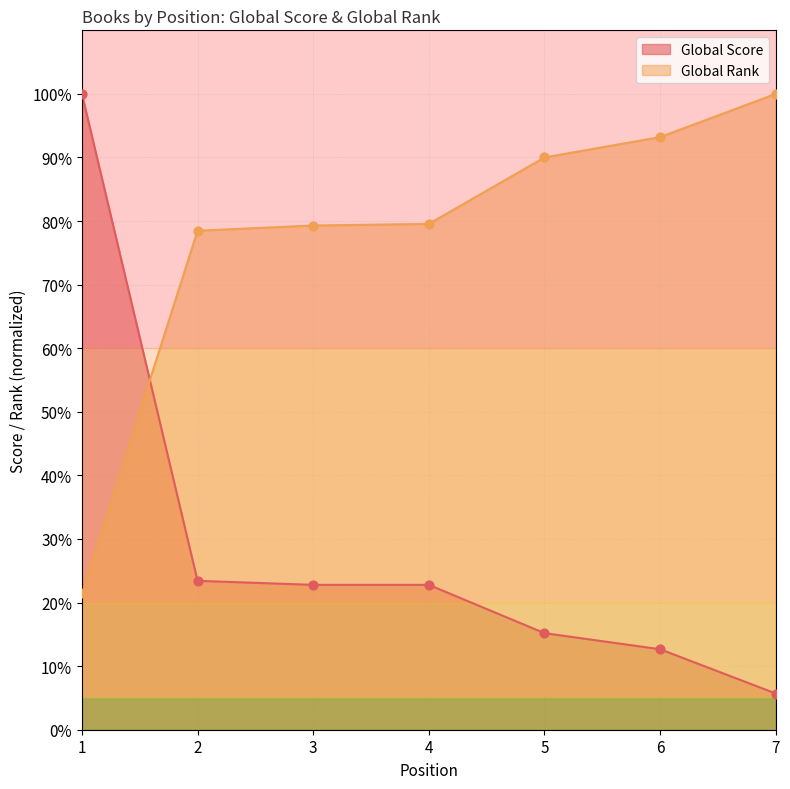

What are all the series names shown in the legend?

Global Score, Global Rank